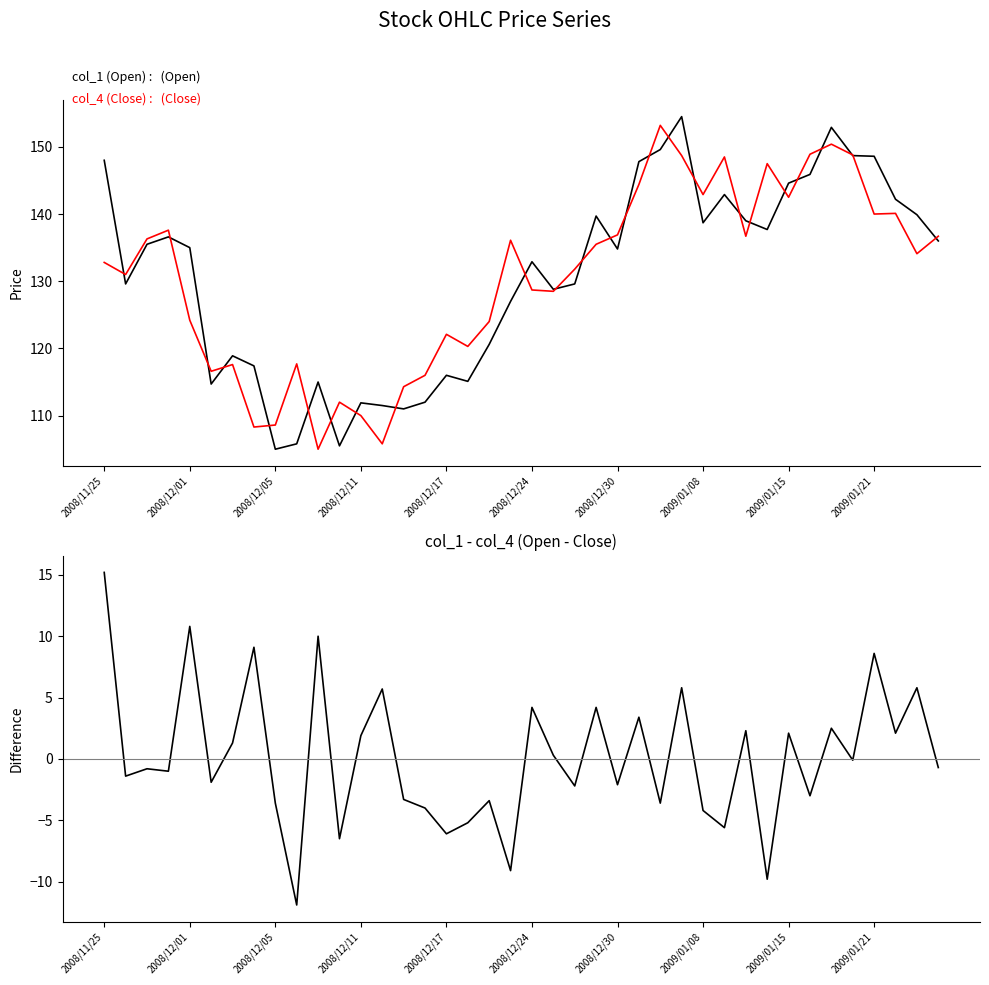

True or false: col_4 (Close) and col_1 (Open) intersect in this chart.

True